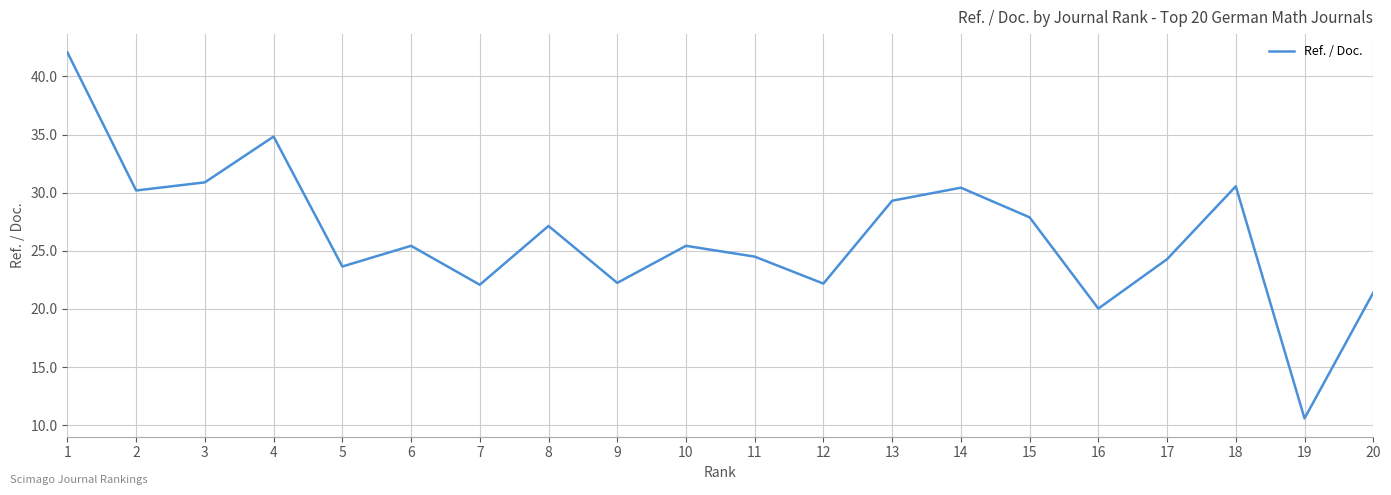

True or false: the data shows 17.6 at 14.

False